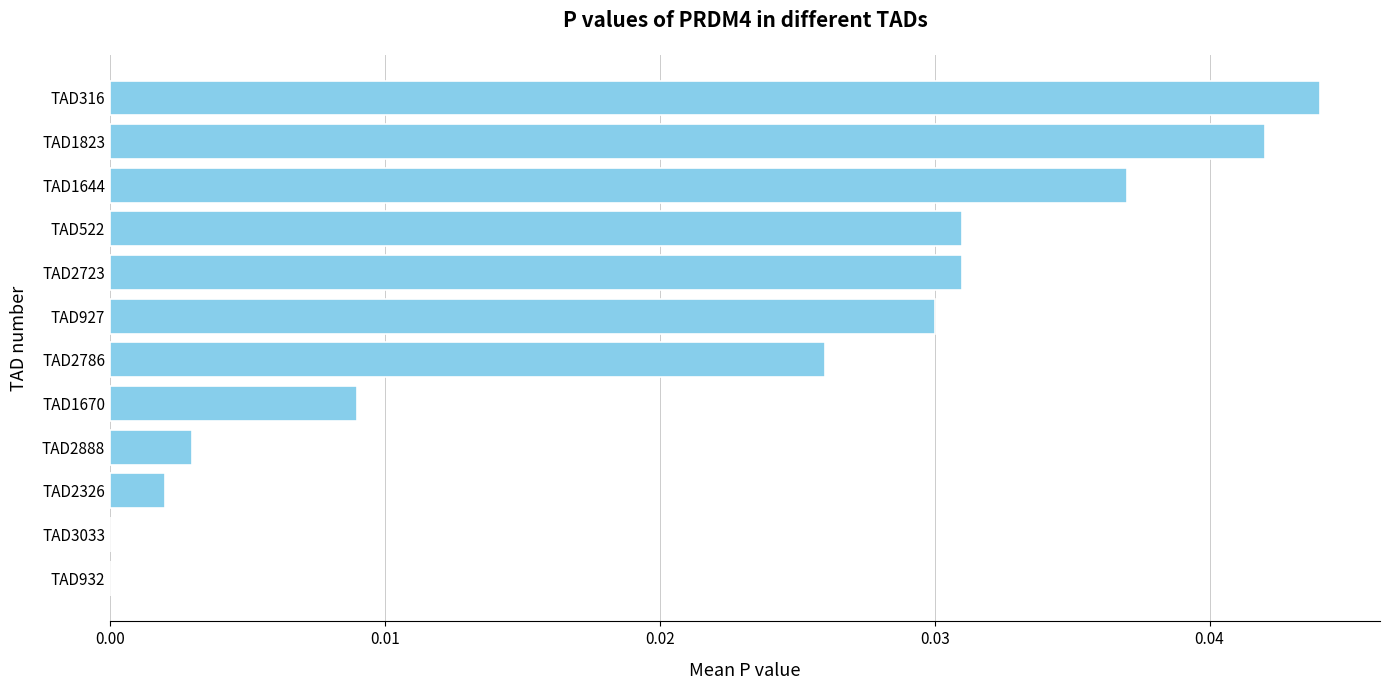

Which has a higher value, TAD2723 or TAD1823?

TAD1823